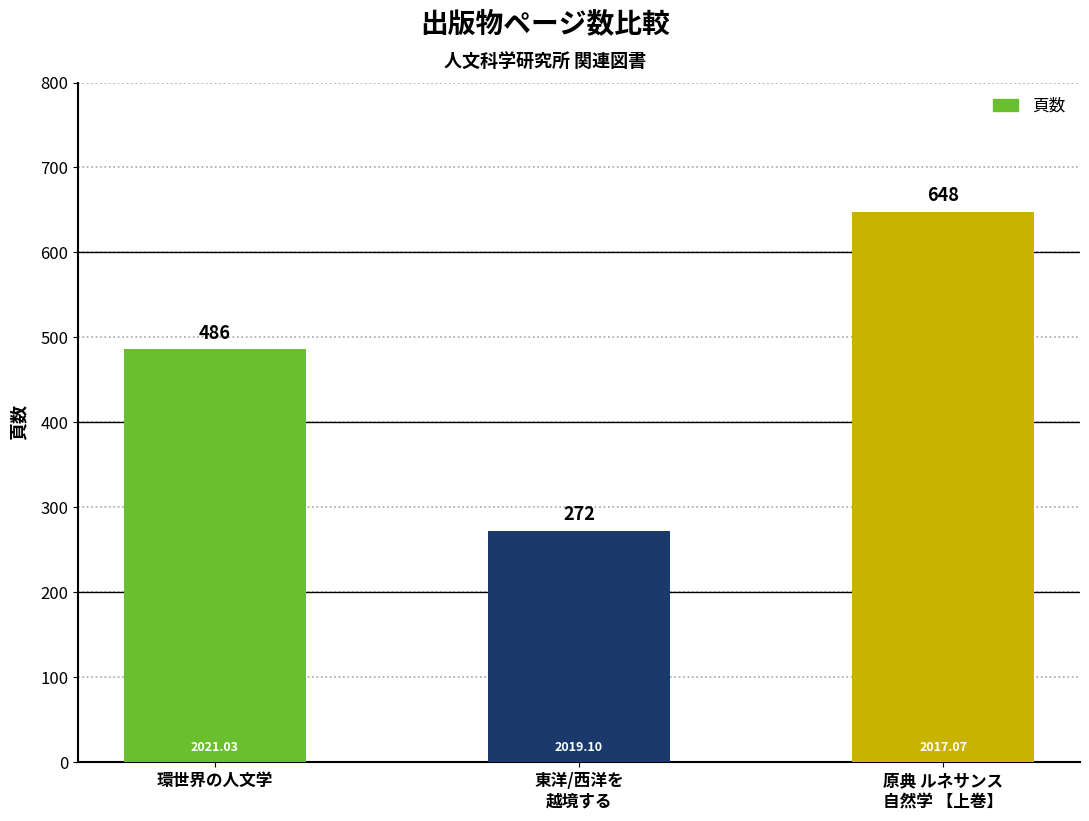

Where is the data nearest to the value 460?

環世界の人文学